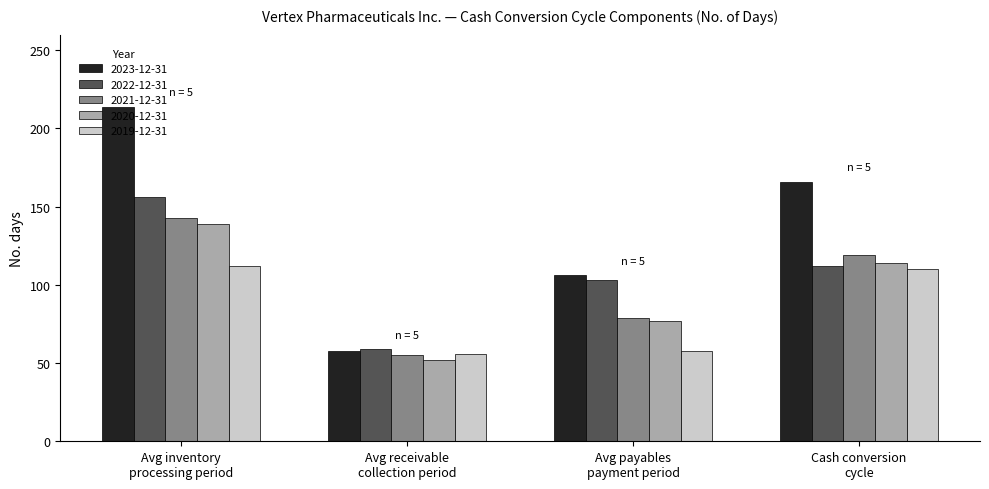

At which category is the sum across all series the highest?

Avg inventory
processing period